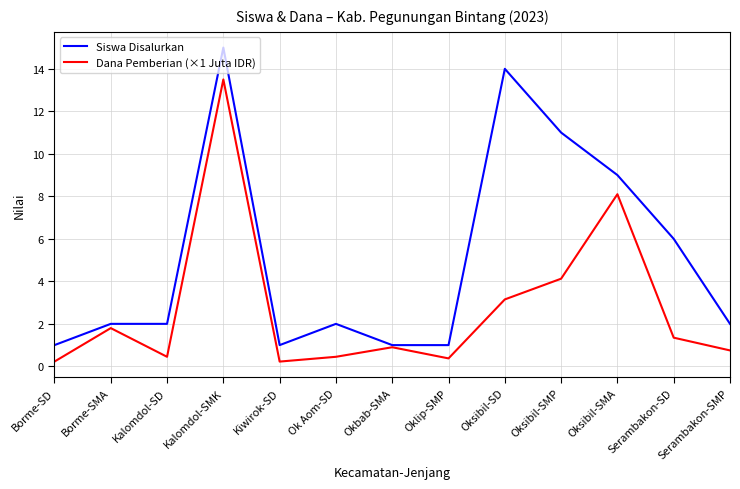

What position from the left is Oksibil-SMA?

11